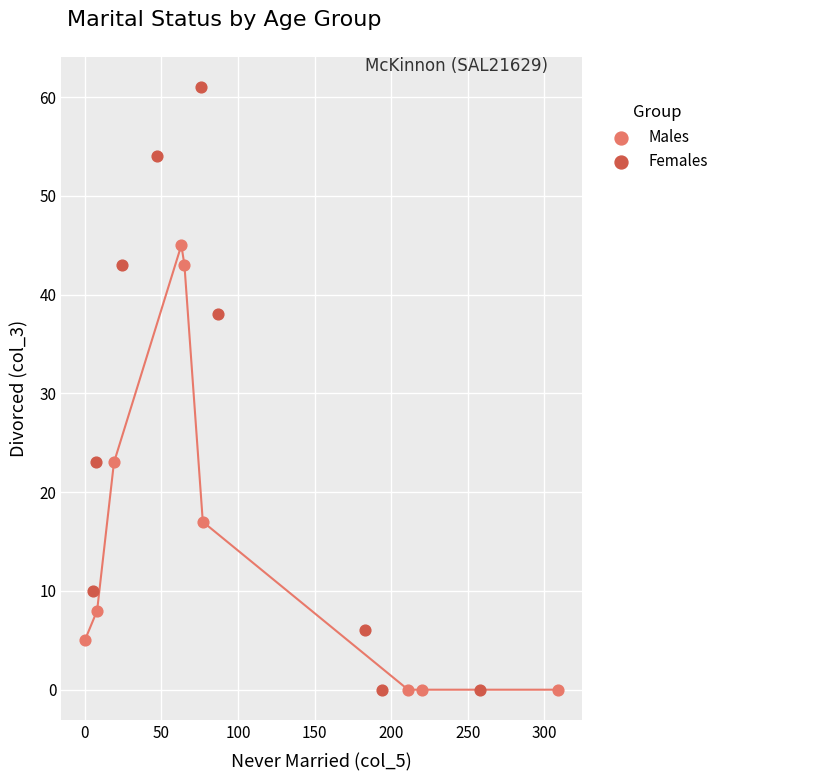

Which series contains the highest Y value?

Females